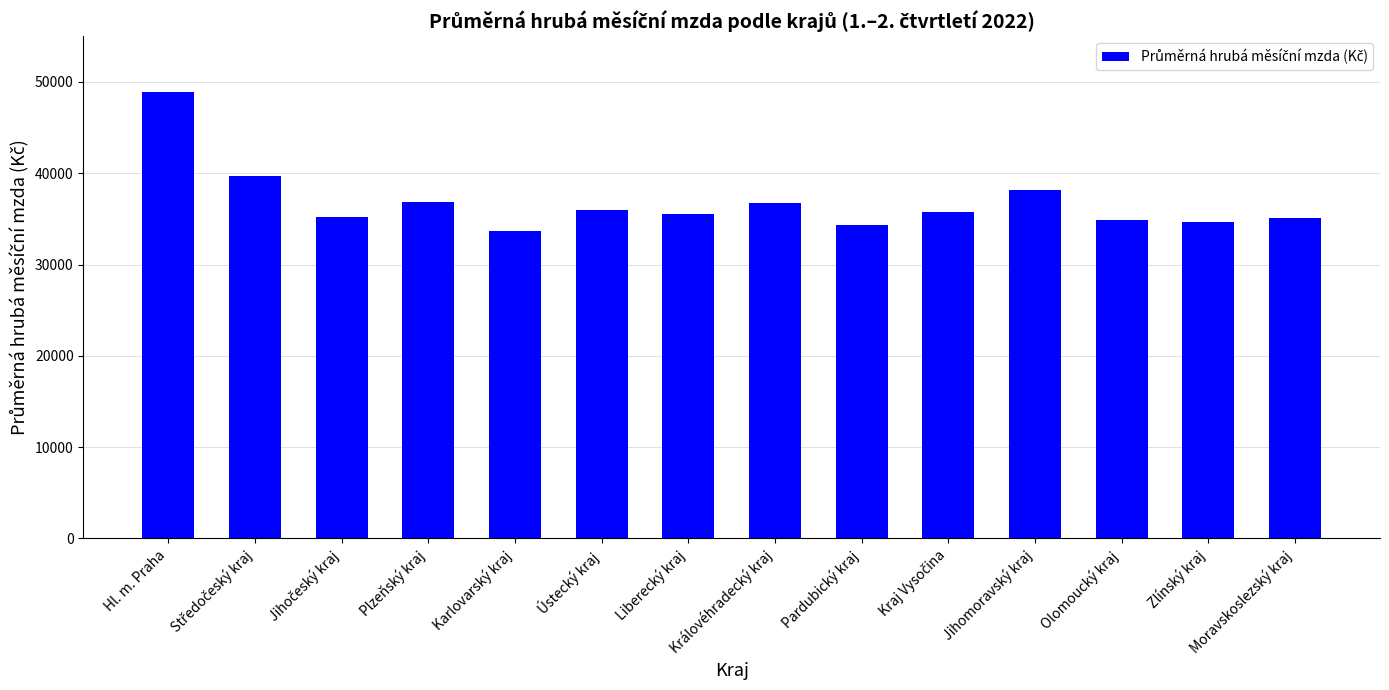

What value does the data have at Ústecký kraj?

35933